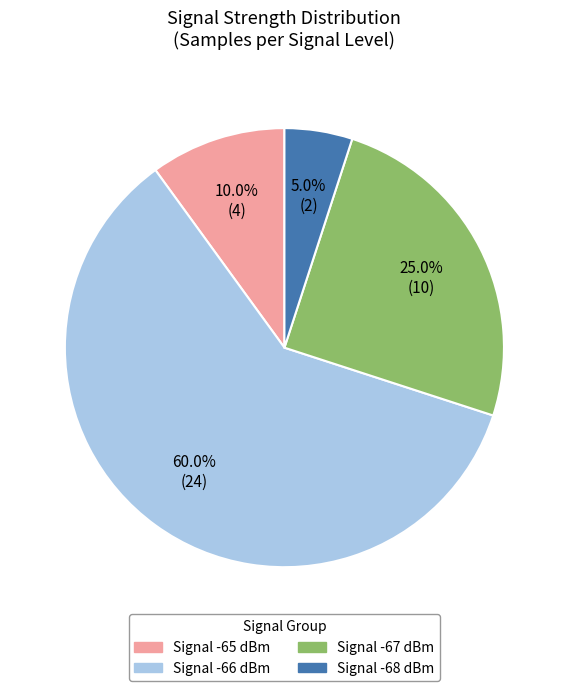

What is the largest slice in the pie chart?

Signal -66 dBm